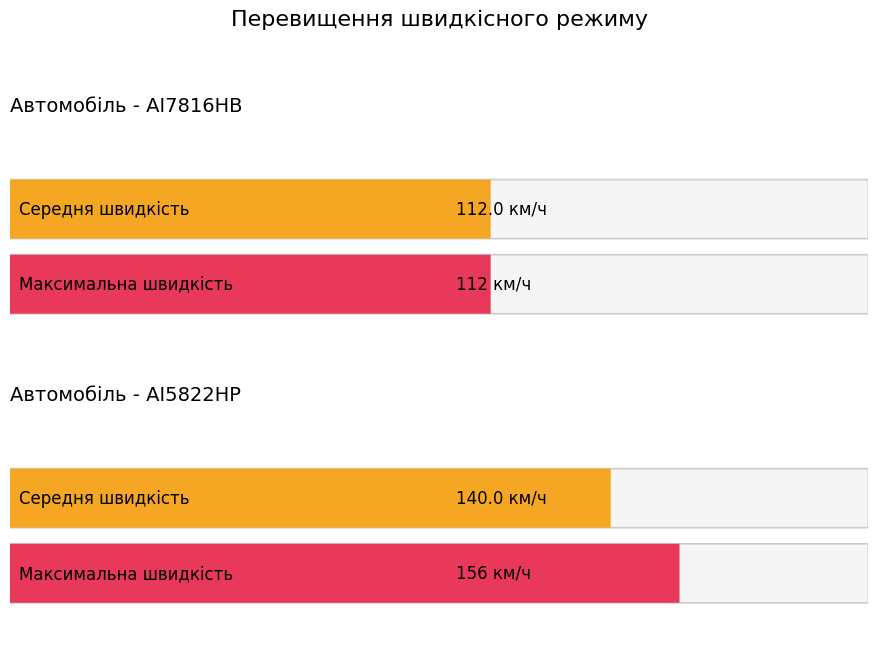

What is the label of the 1st bar from the left?

AI5822HP